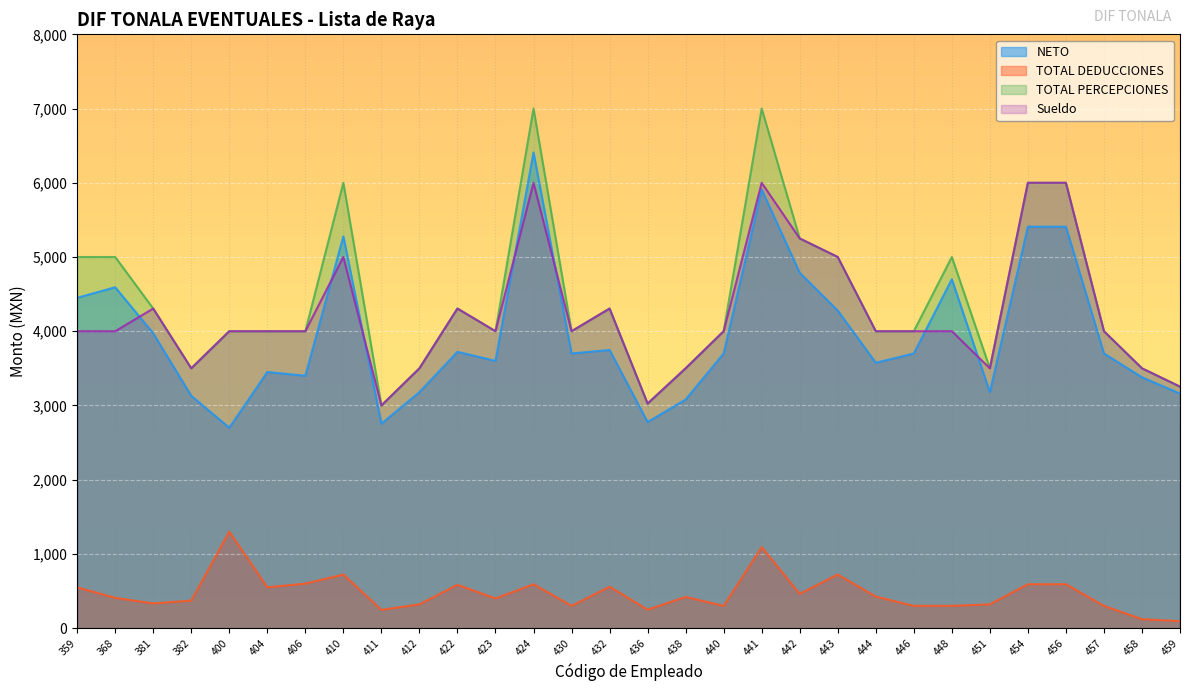

Where is TOTAL PERCEPCIONES nearest to the value 5000?

359